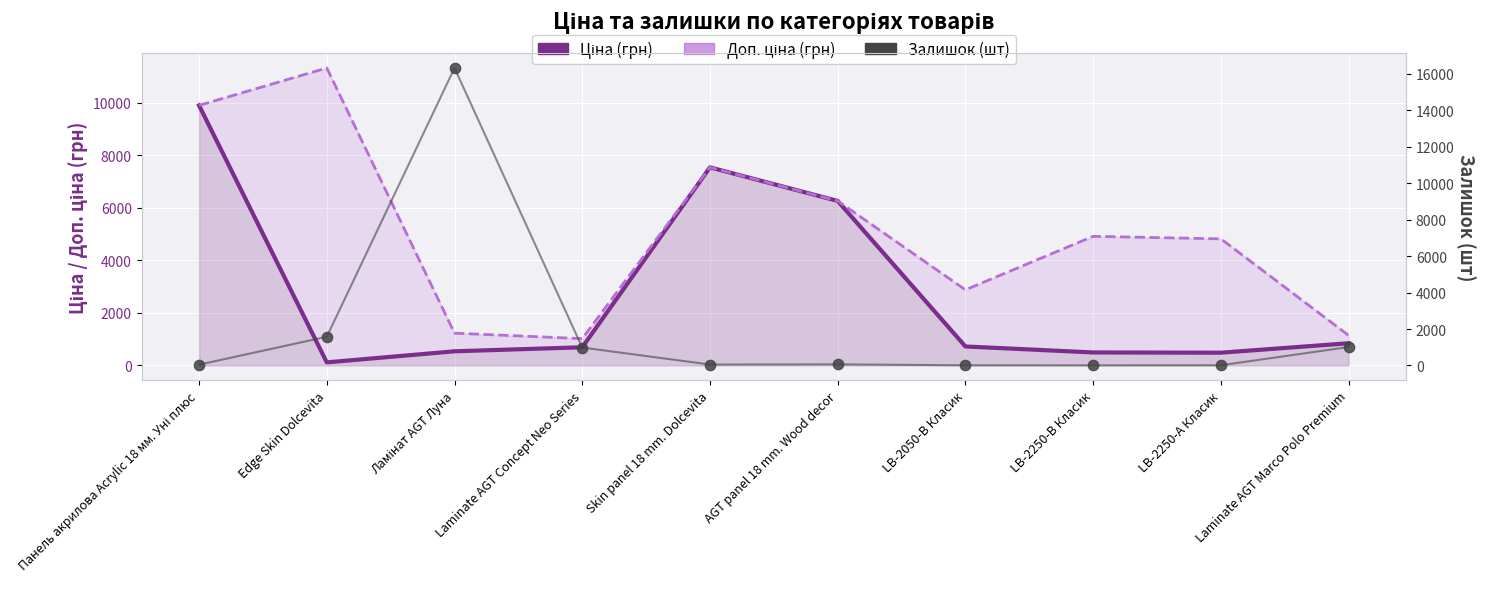

At how many categories does at least one series exceed 8084?

3